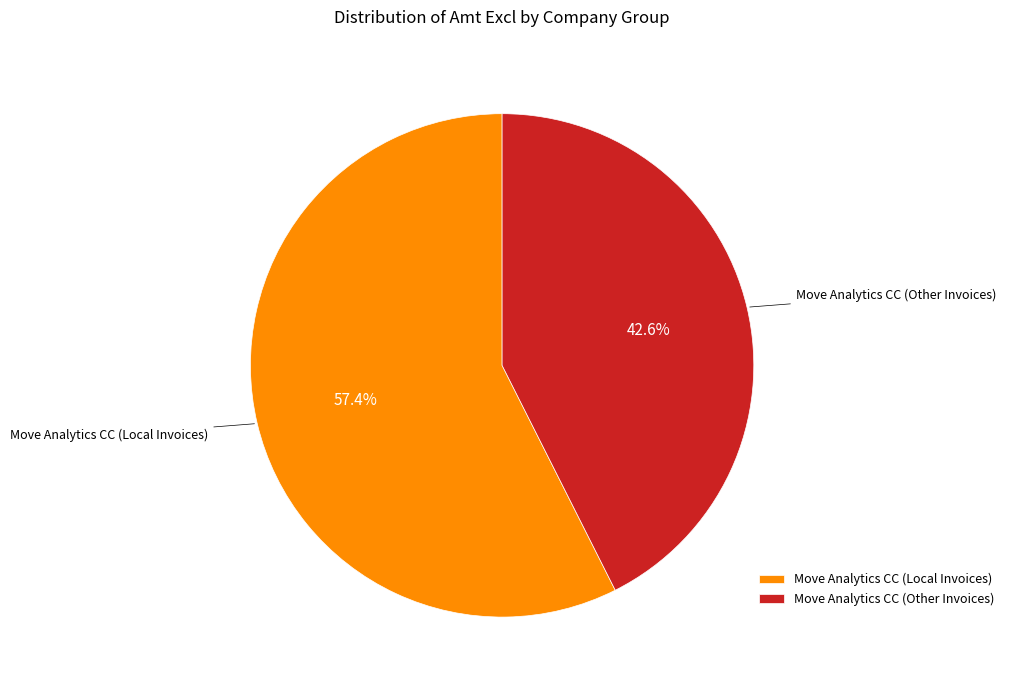

To the nearest percent, what is the combined percentage of Move Analytics CC (Other Invoices) and Move Analytics CC (Local Invoices)?

100%